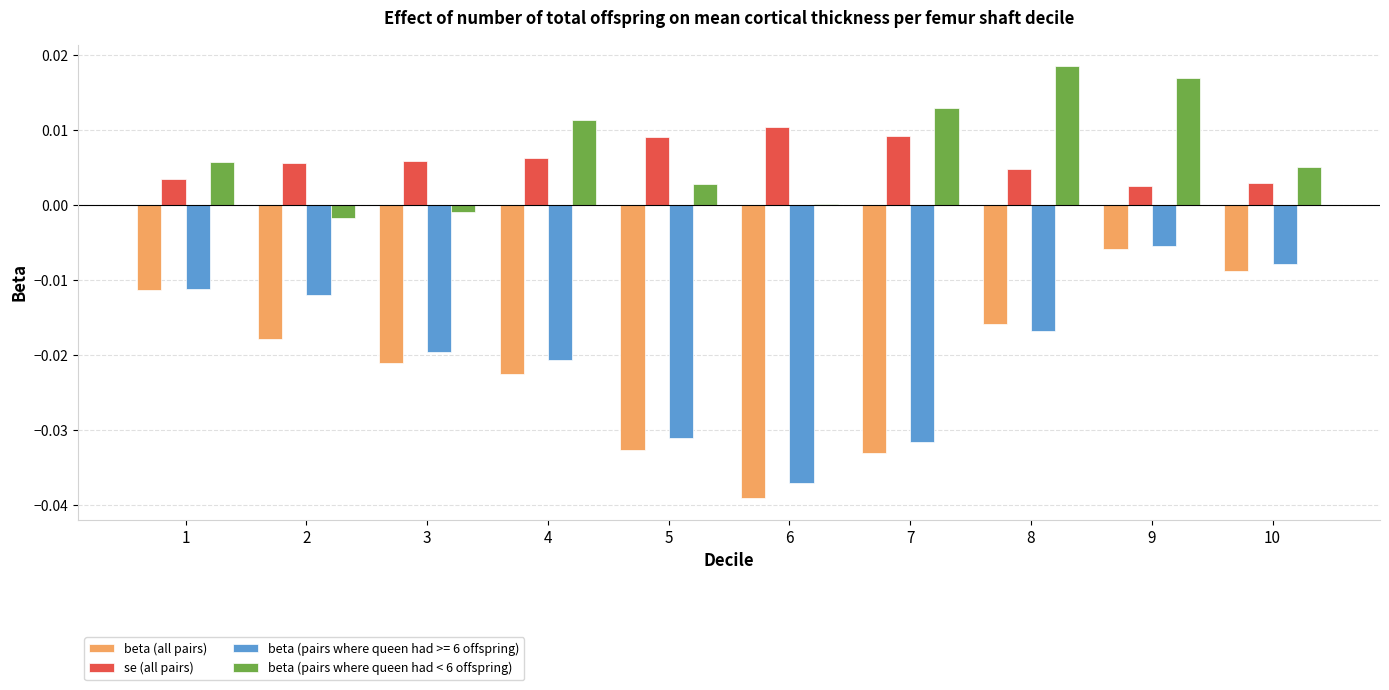

Between 5 and 10, which series saw the biggest shift?

beta (all pairs)